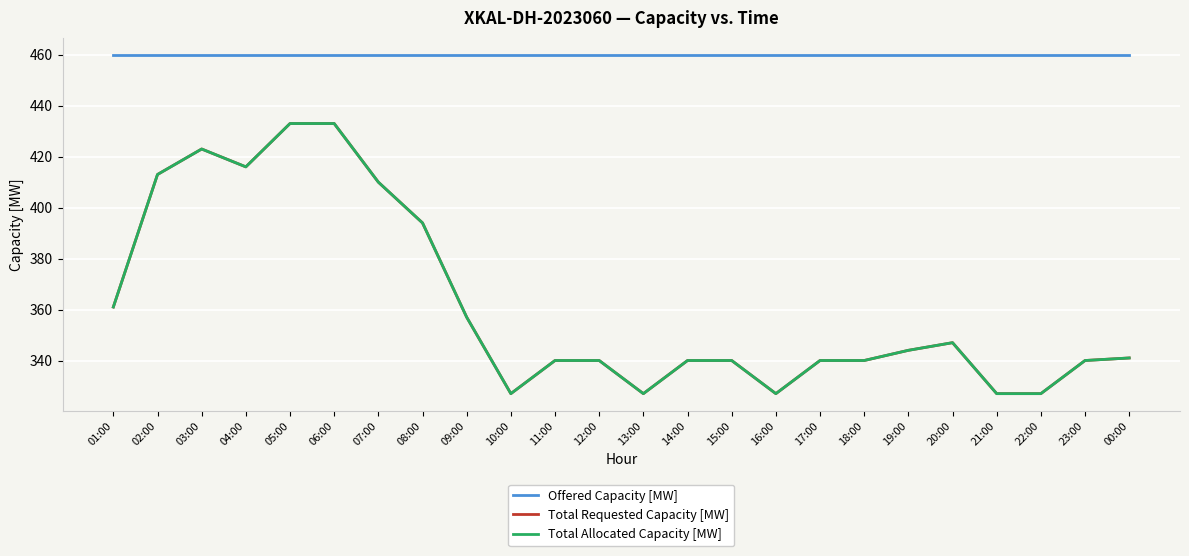

At 13:00, list the series in order from smallest to largest.

Total Requested Capacity [MW], Total Allocated Capacity [MW], Offered Capacity [MW]